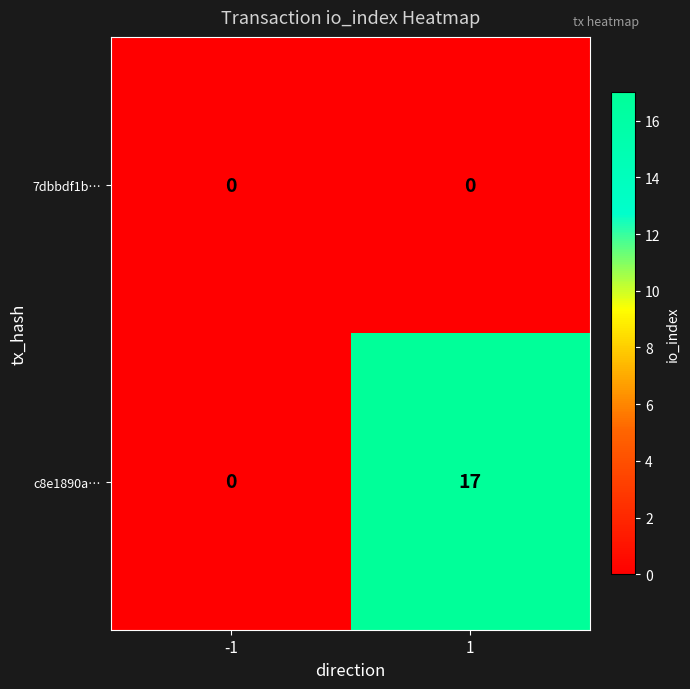

Rank the series by their average value, from lowest to highest.

7dbbdf1b…, c8e1890a…